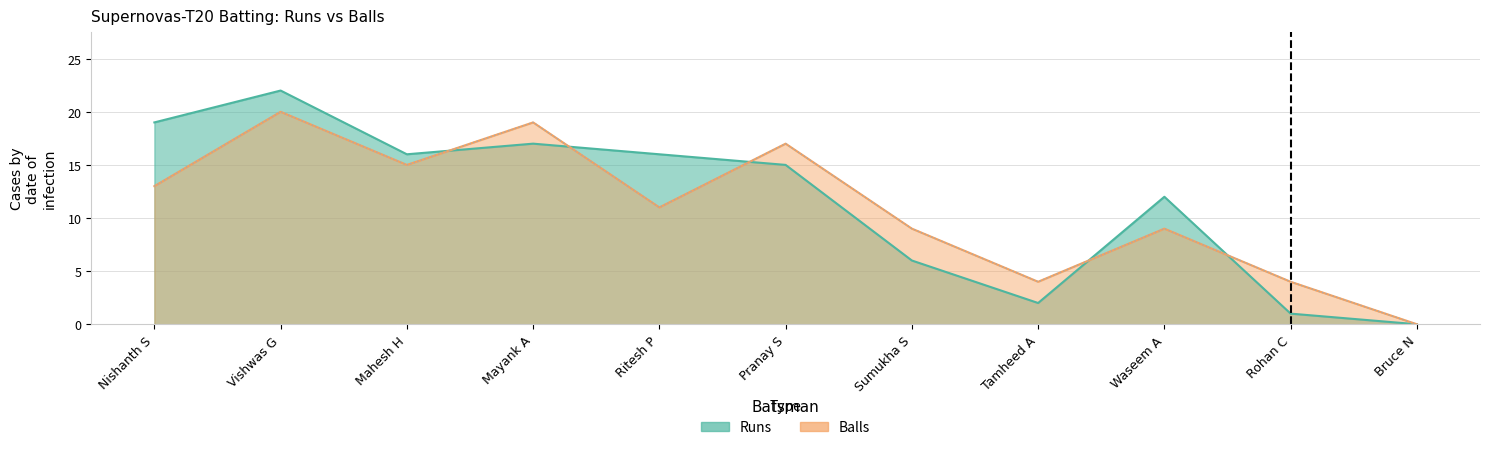

At which category does Balls reach its first local peak?

Vishwas G